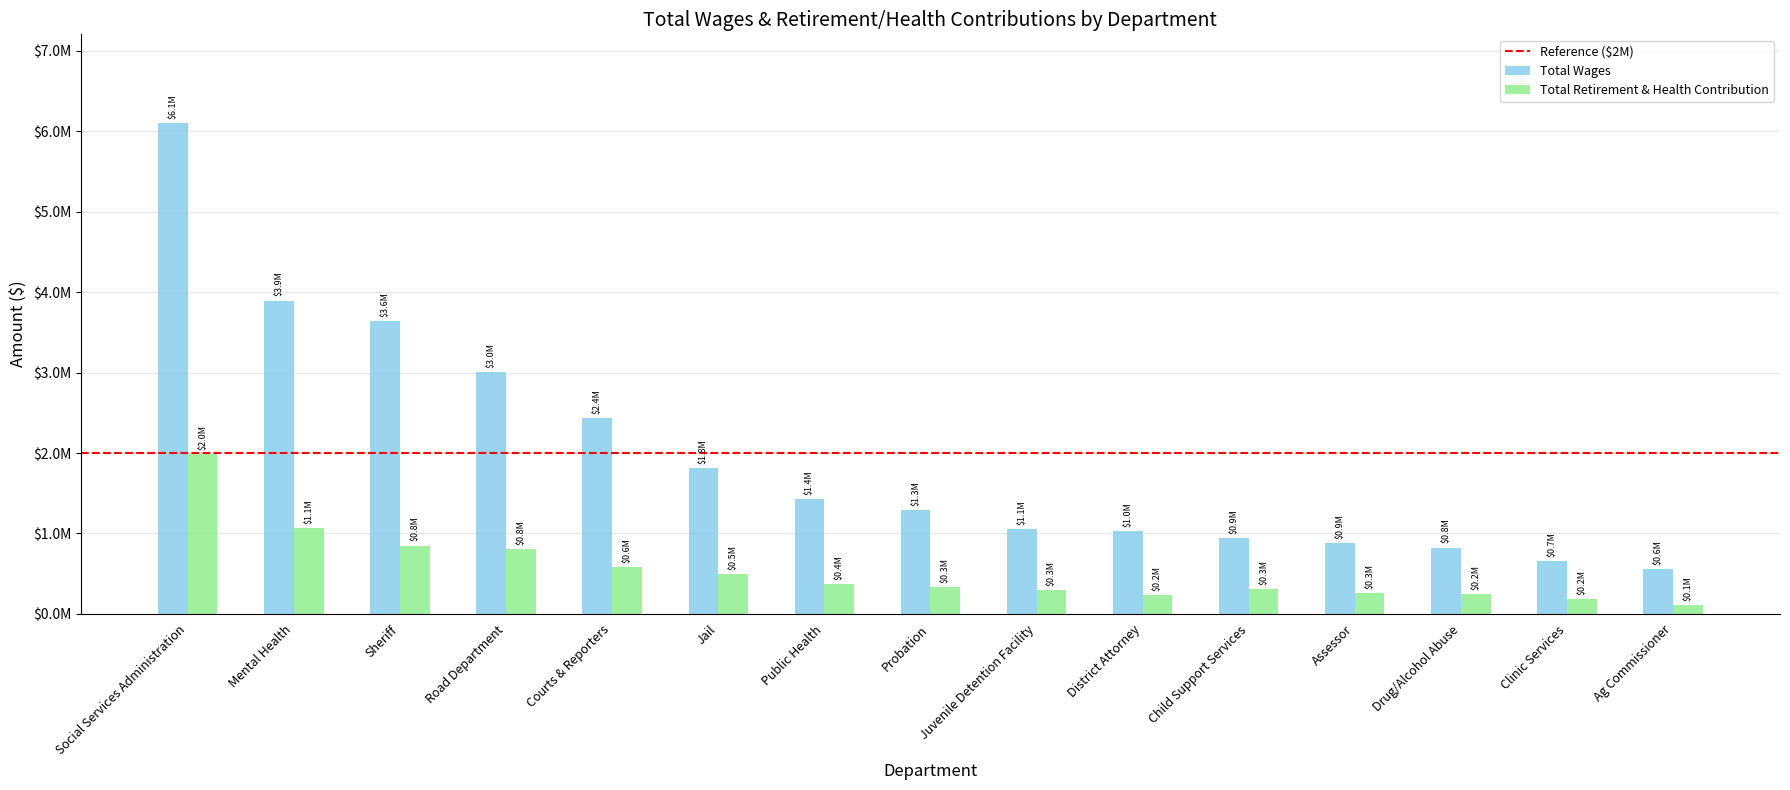

What is the value of the Total Retirement & Health Contribution bar at the 3rd from the left?

848049